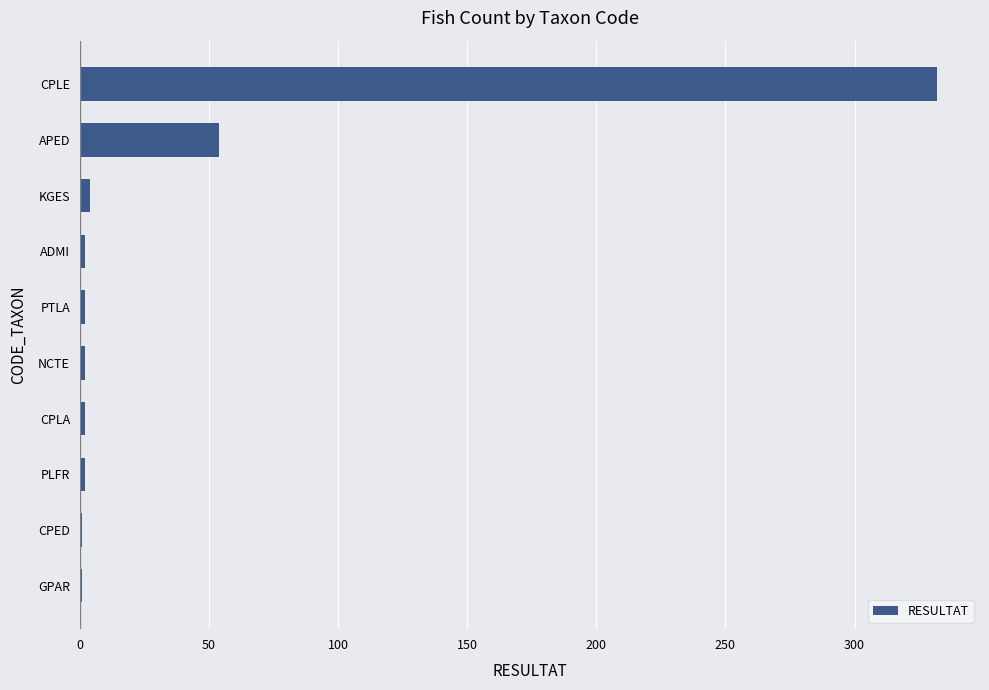

Count the number of categories in the chart.

10